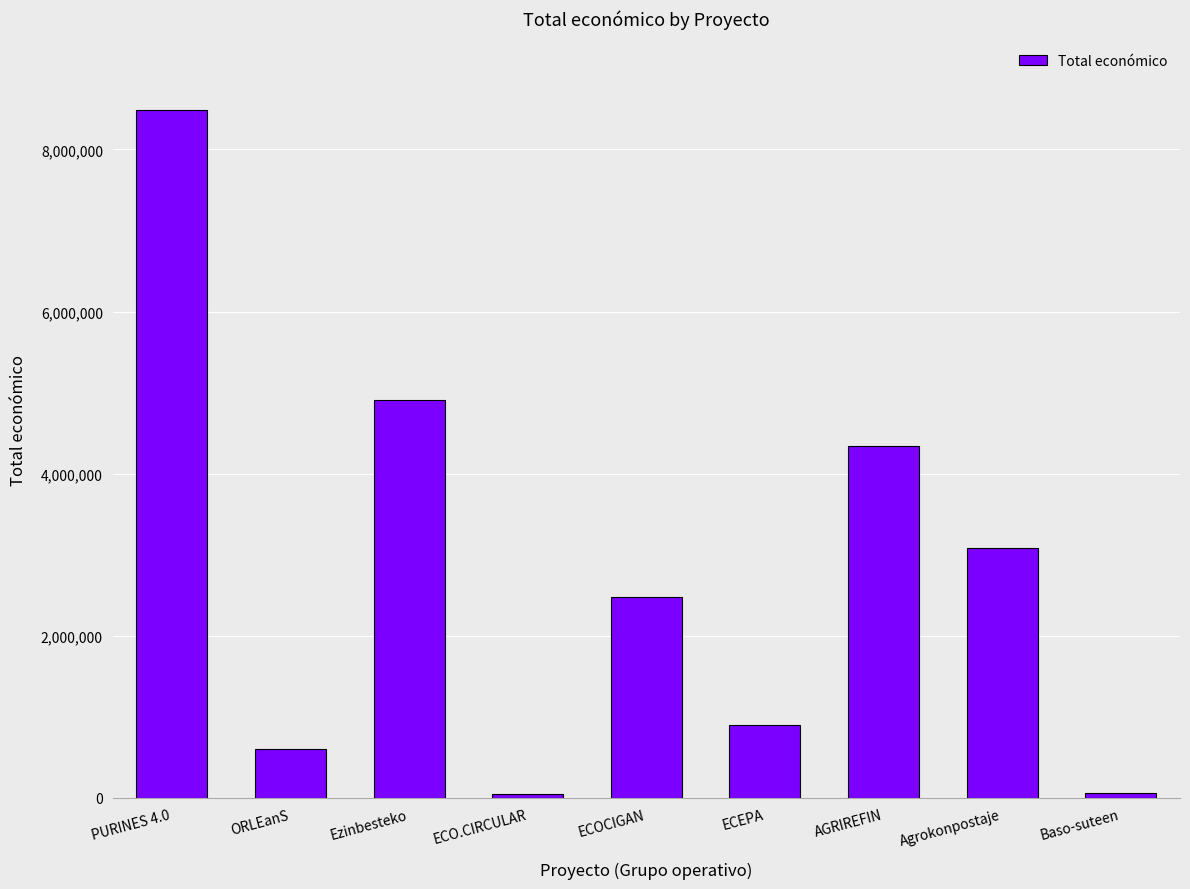

What value does the data have at ECEPA?

899843